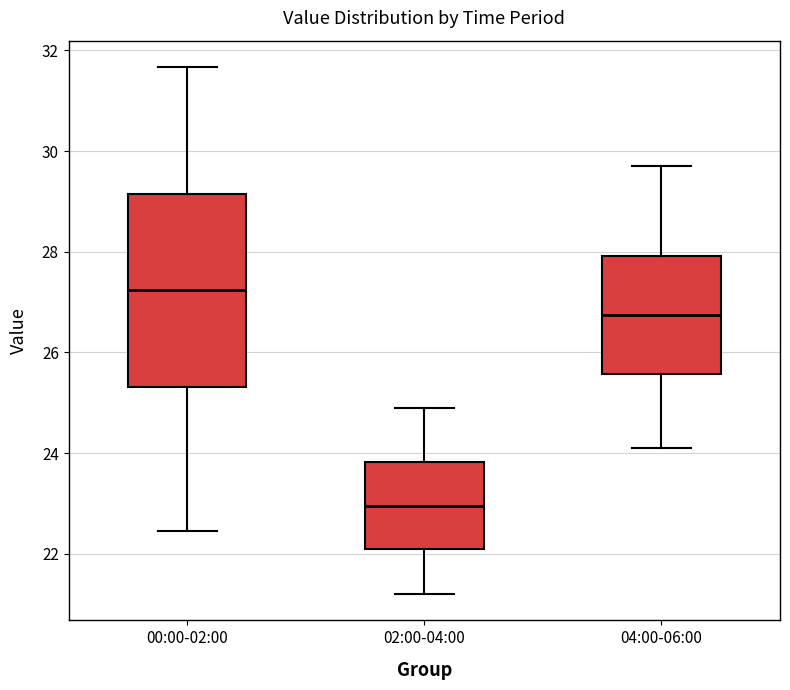

Reading left to right, read every box against the y-axis: the position of its median line, the range the box covers, and the ends of its whiskers. The values are not printed on the chart, so give them approximately, as read against the axis.

00:00-02:00: median 27.2, box 25.4 to 29.2, whiskers 22.4 to 31.6
02:00-04:00: median 23.0, box 22.2 to 23.8, whiskers 21.2 to 25.0
04:00-06:00: median 26.8, box 25.6 to 28.0, whiskers 24.2 to 29.8